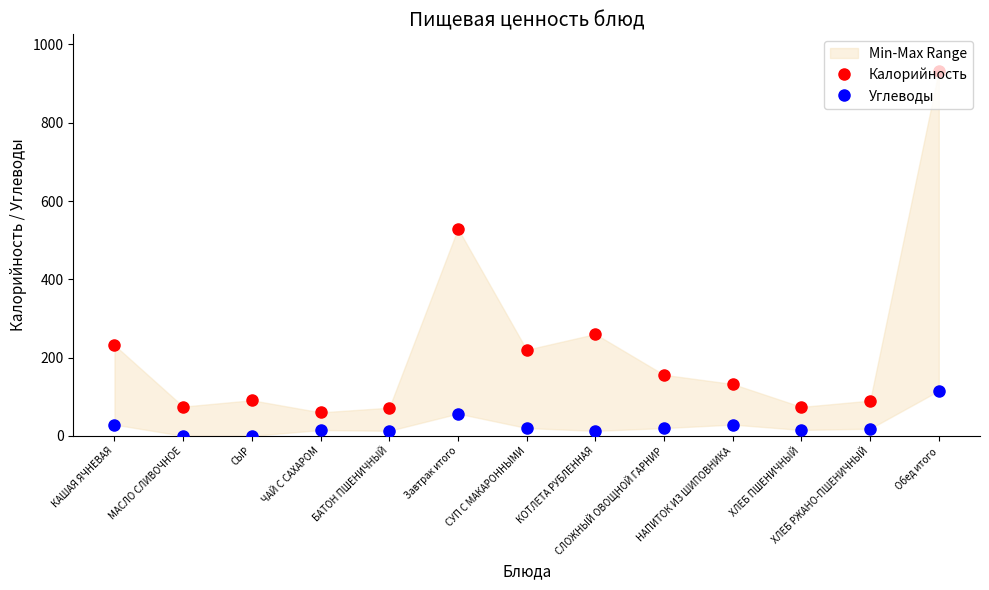

What is the label of the 2nd point from the left?

МАСЛО СЛИВОЧНОЕ